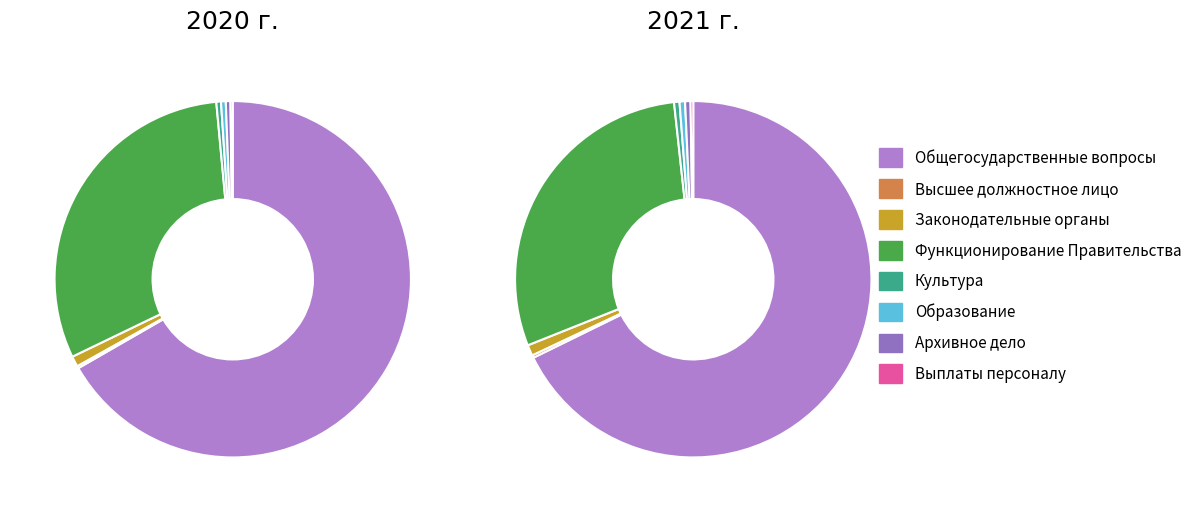

To the nearest percent, what is the difference between the Расходы на выплаты персоналу and Общегосударственные вопросы slice percentages?

66%